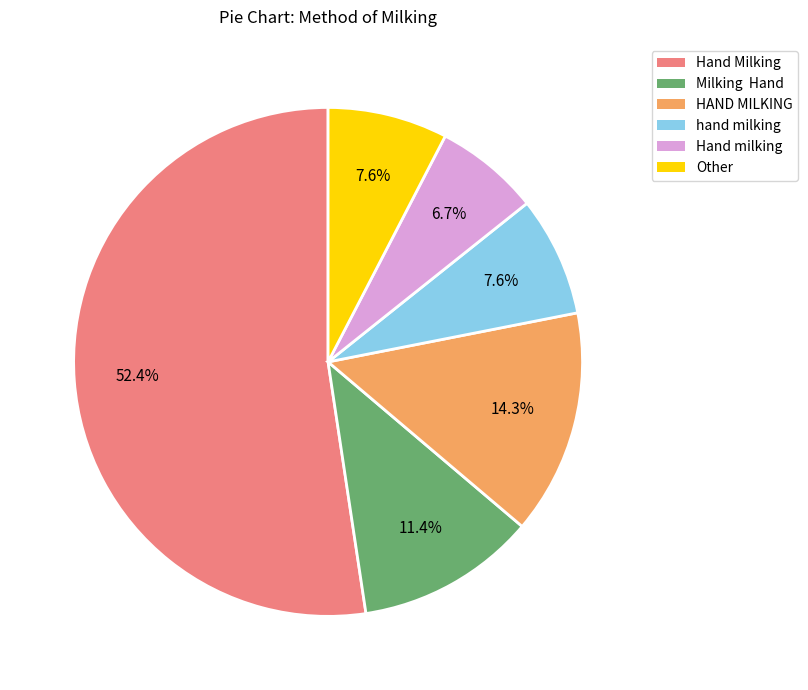

What portion of the pie excludes hand milking?

92.4%